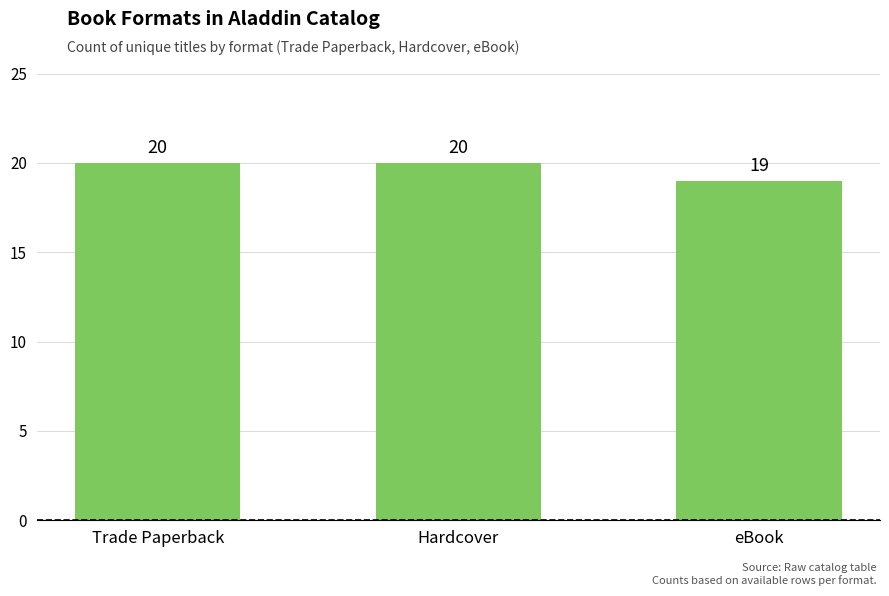

Reading left to right, extract all data points from this chart.

Trade Paperback=20	Hardcover=20	eBook=19